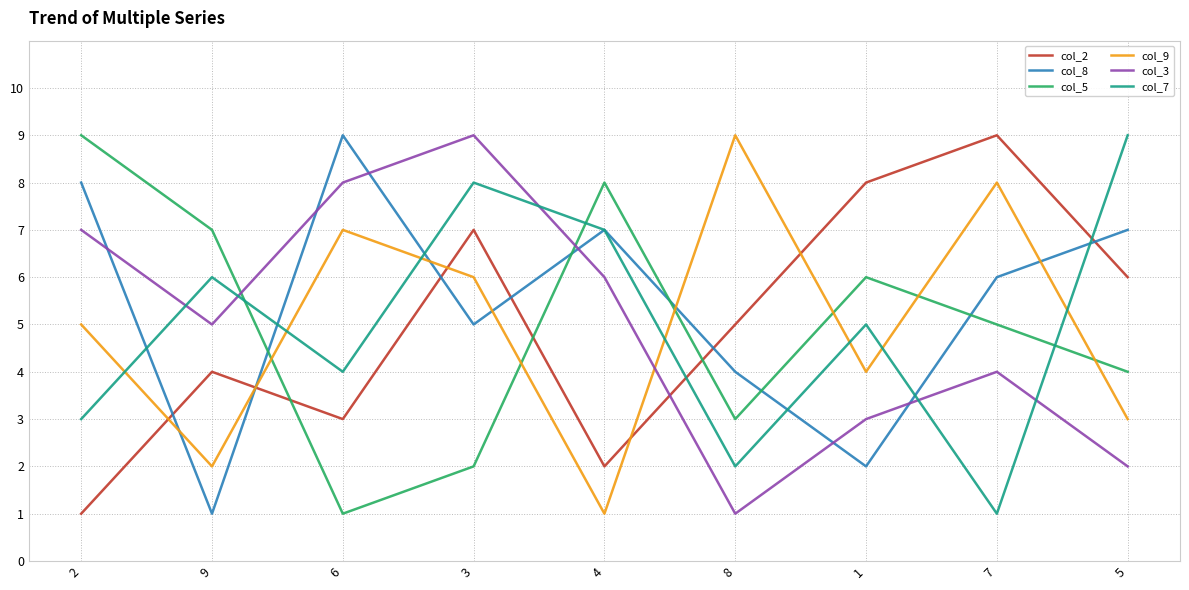

What is the difference between the maximum and minimum values in the col_7 series?

8